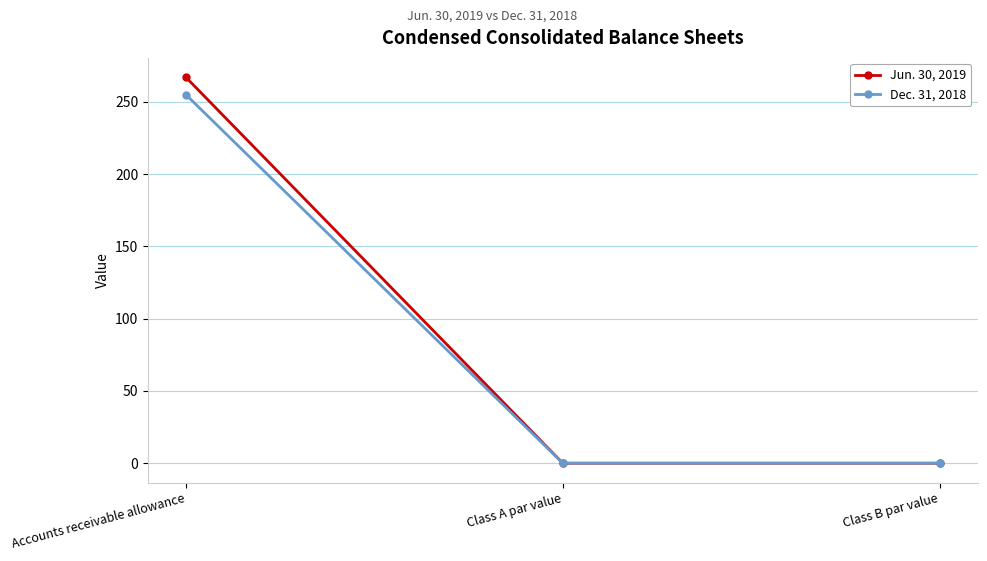

List the series in order of their overall mean, lowest first.

Dec. 31, 2018, Jun. 30, 2019